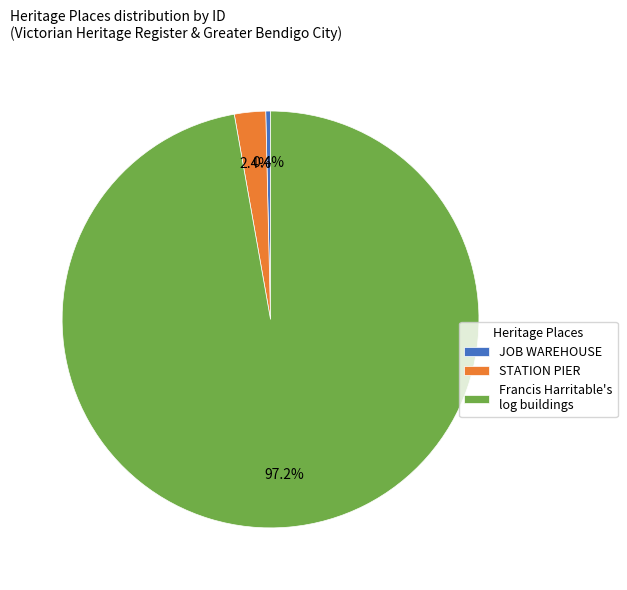

Between STATION PIER and JOB WAREHOUSE, which is larger?

STATION PIER